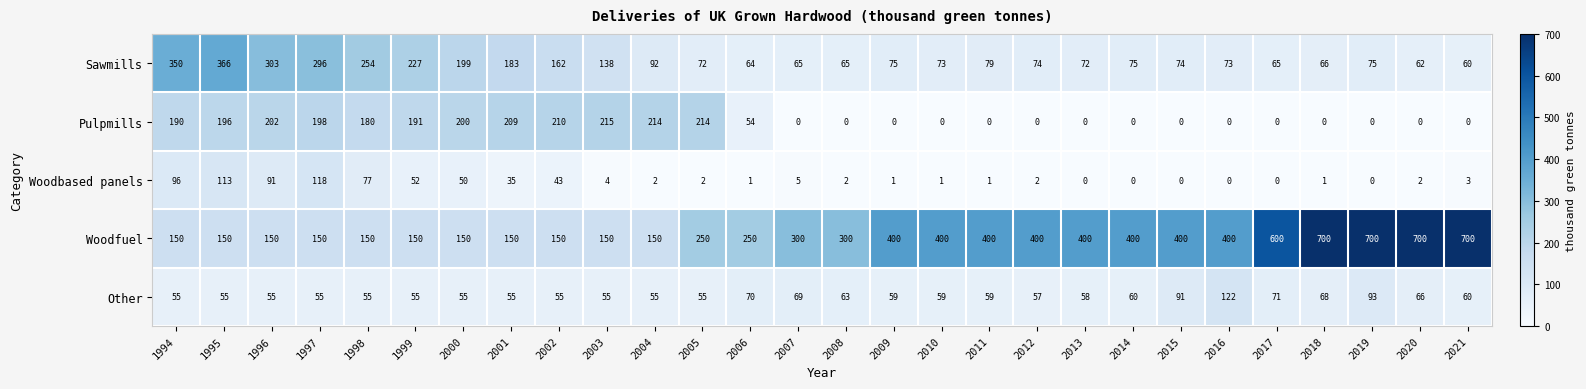

What is the greatest value displayed?

700